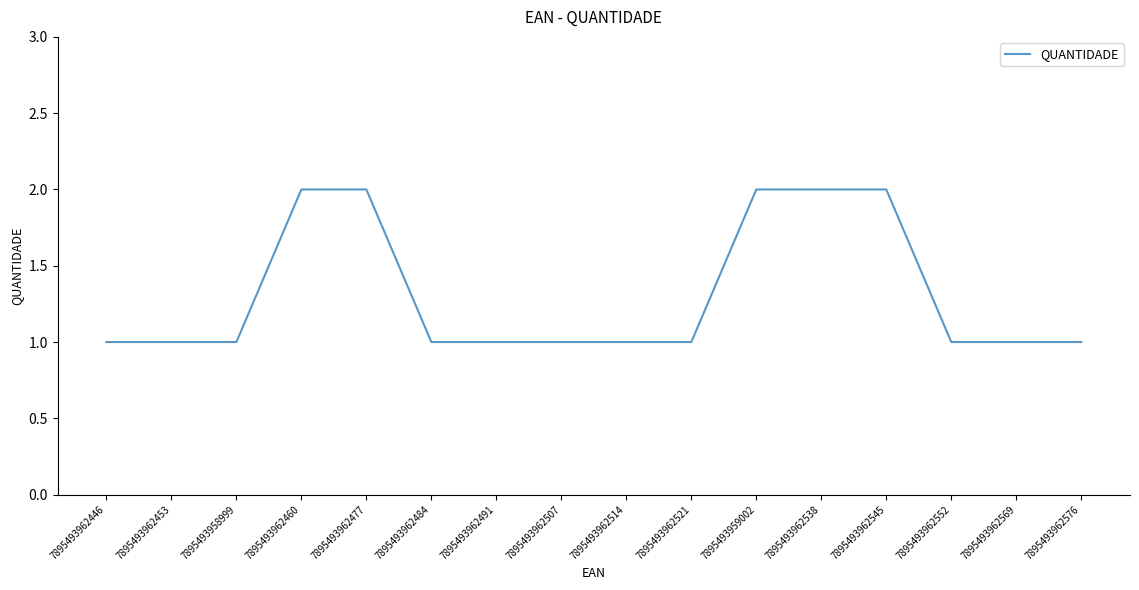

The chart shows a value of 1 at 7895493962552. True or false?

True